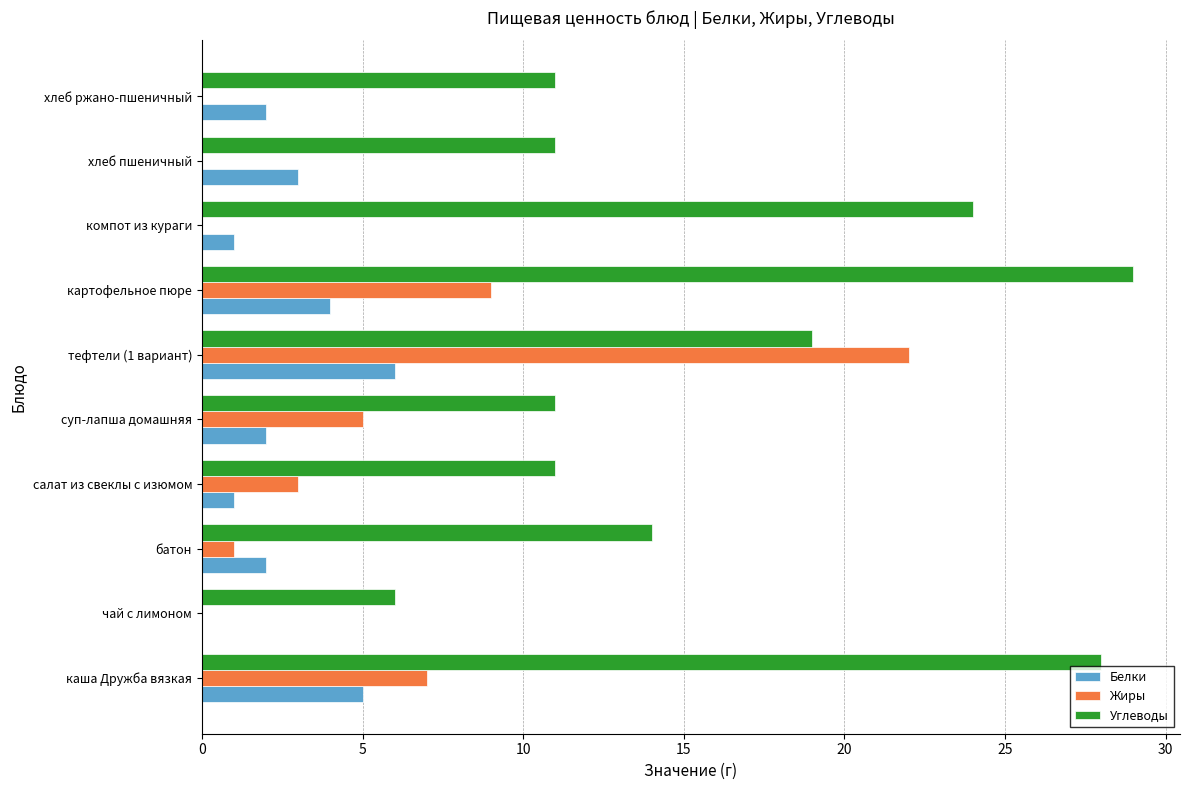

What is the maximum value for Углеводы?

29